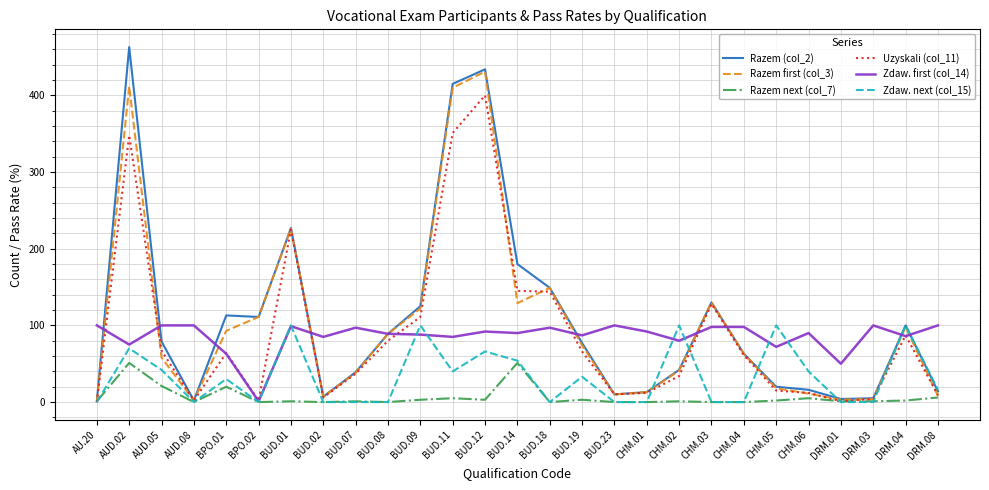

Which series has the largest range (max minus min)?

Razem (col_2)